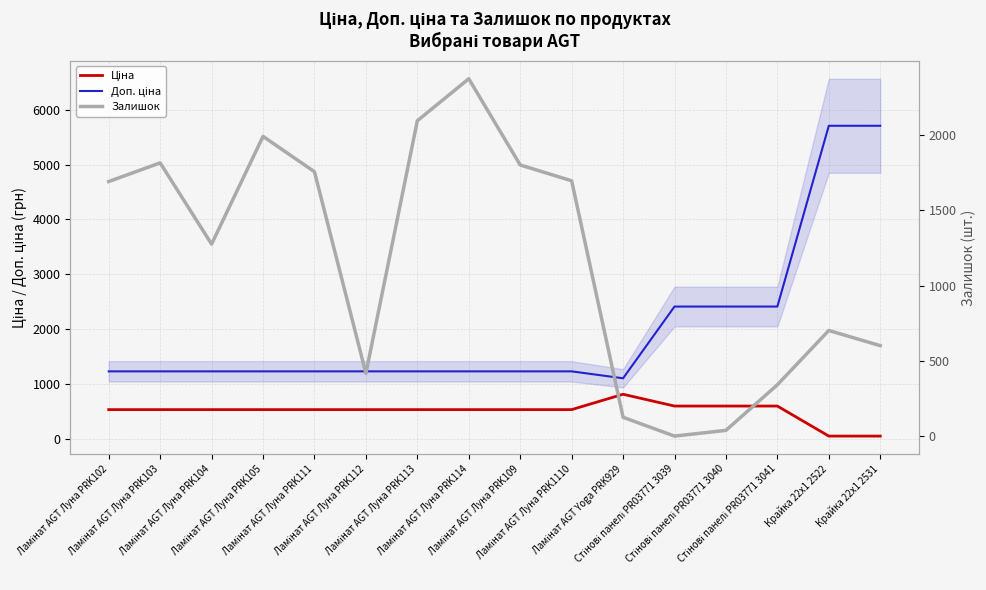

What position from the left is Крайка 22x1 2522?

15